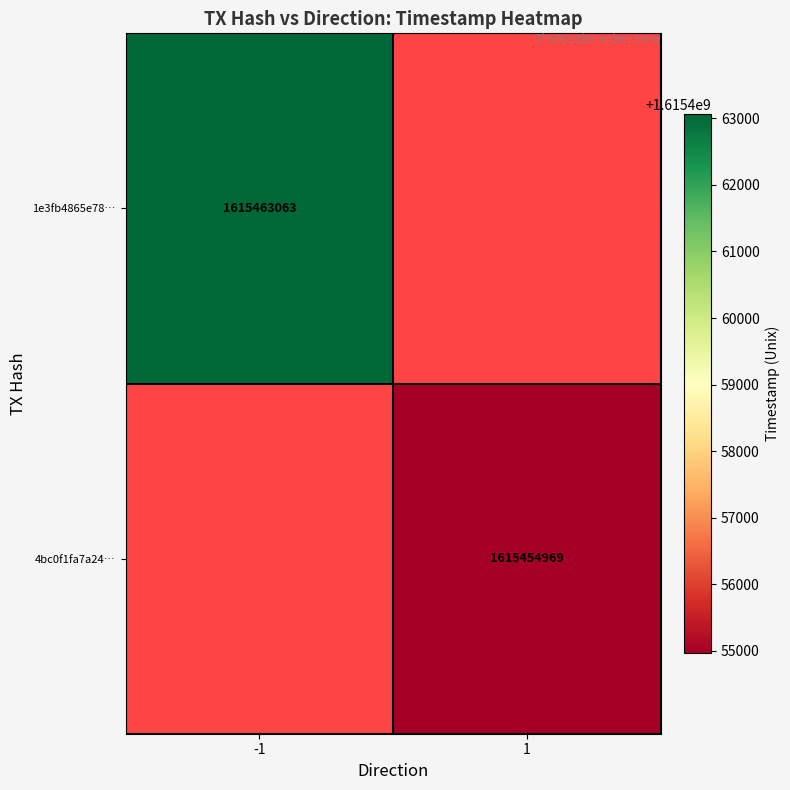

Is it true that 1e3fb4865e78… equals 326690689 at -1?

False